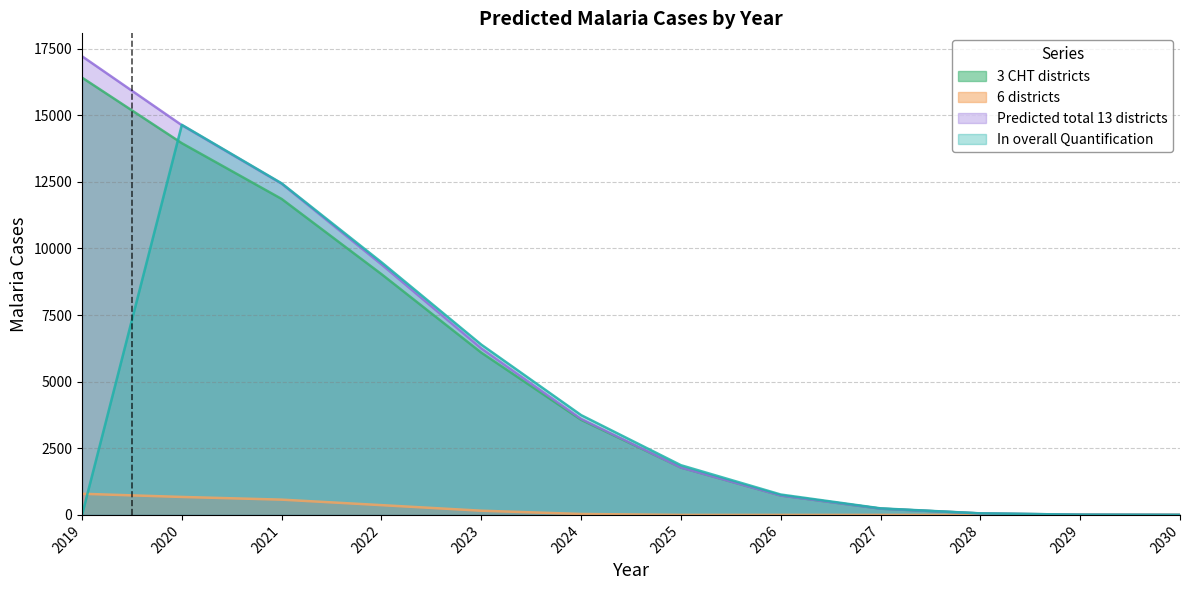

Which series has the largest total across all categories?

Predicted total 13 districts